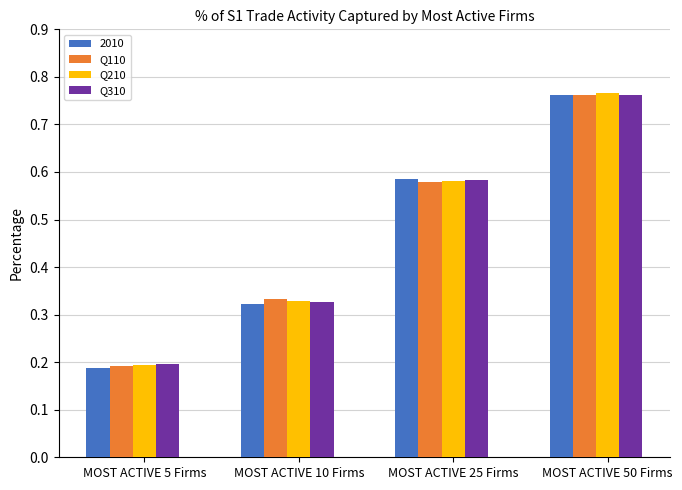

The Q210 series shows 0.1 at MOST ACTIVE 10 Firms. True or false?

False